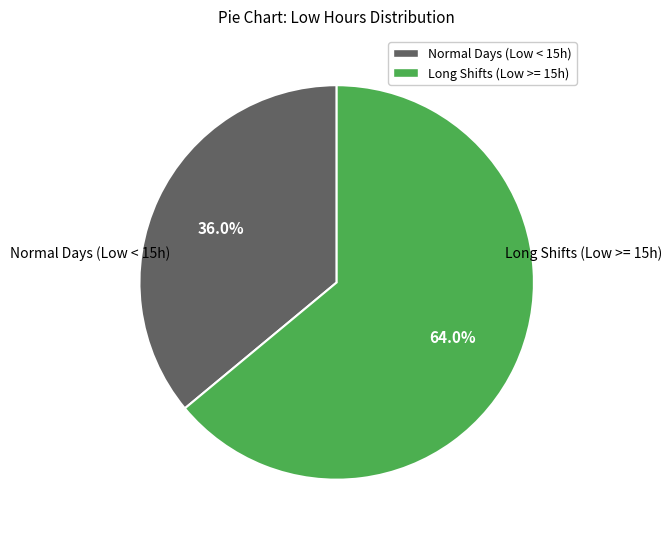

What percentage is NOT represented by Normal Days (Low < 15h)?

64.0%